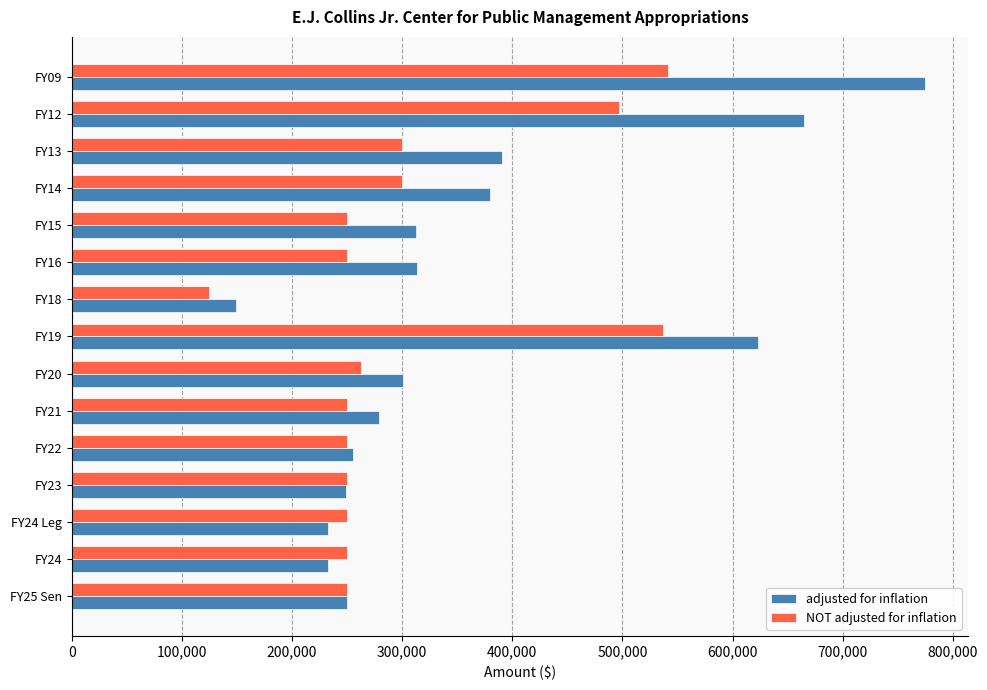

Which series has the largest total across all categories?

adjusted for inflation